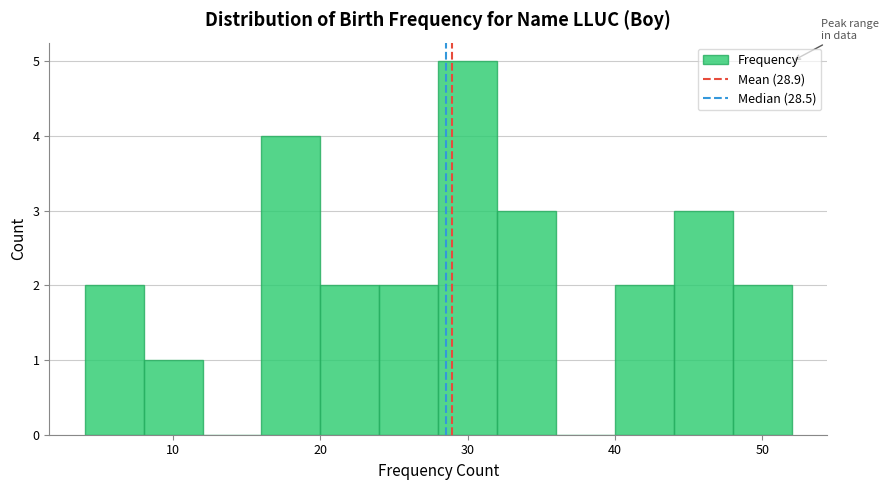

How tall is the bar that spans 4 to 8 on the x-axis? The values are not printed on the chart, so give them approximately, as read against the axis.

2